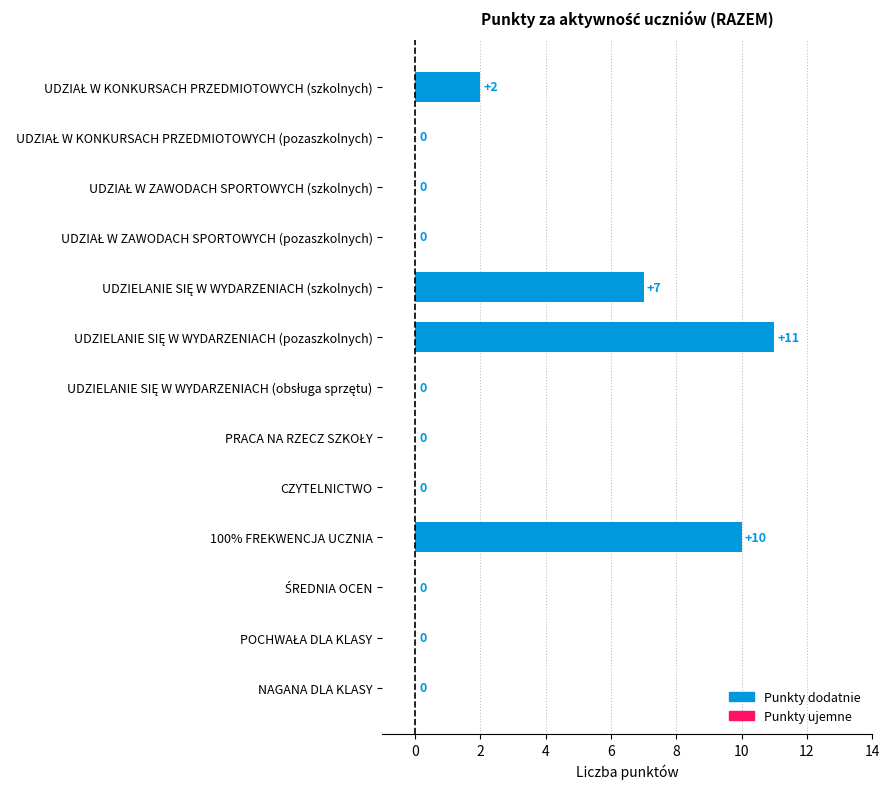

The value at CZYTELNICTWO is 7. True or false?

False